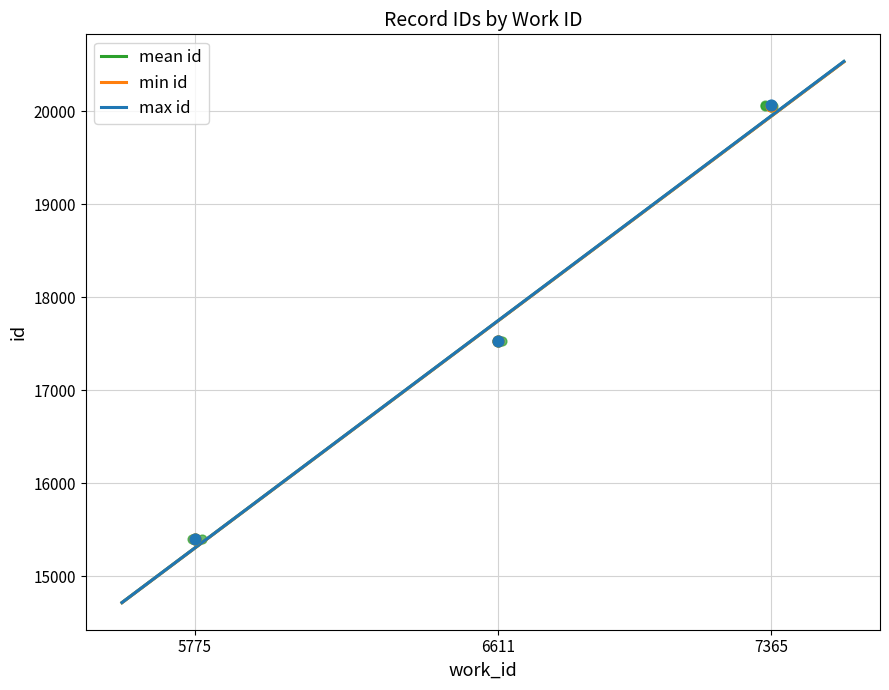

What is the change in value from 5775 to 7365?

+4658